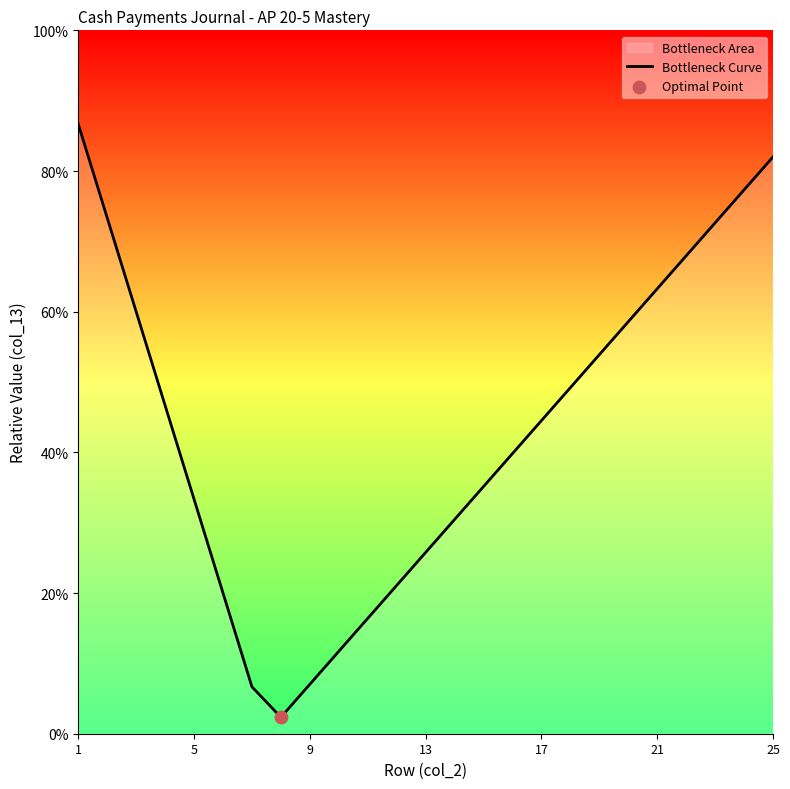

Between 17 and 9, which is larger?

17